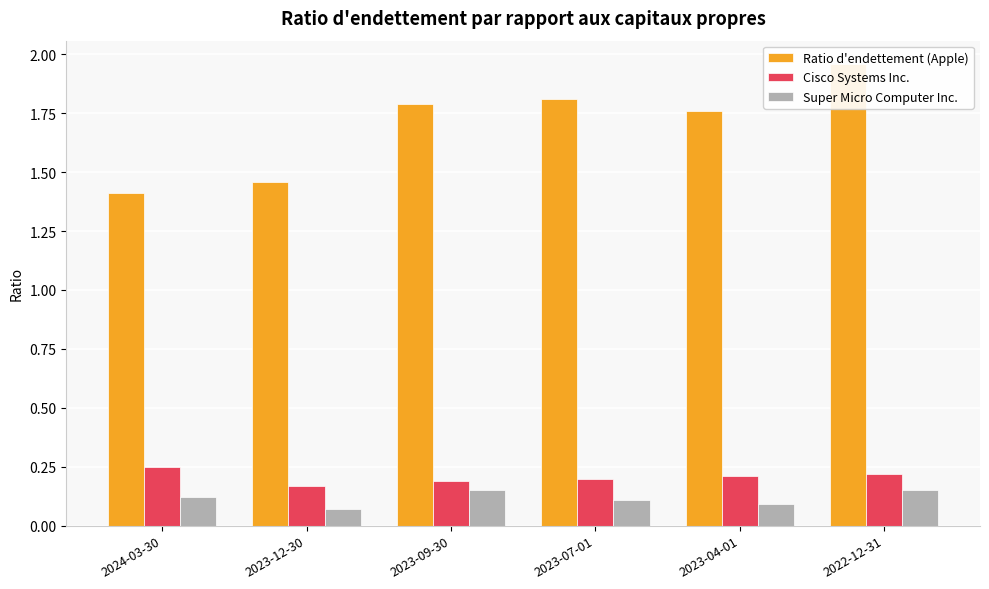

List the series in order of their peak value, lowest first.

Super Micro Computer Inc., Cisco Systems Inc., Ratio d'endettement (Apple)